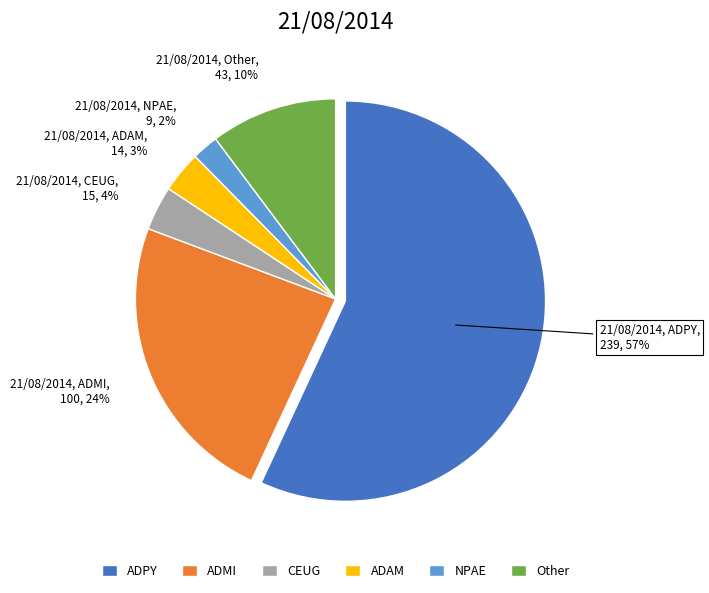

Which category has the smallest portion of the pie?

NPAE